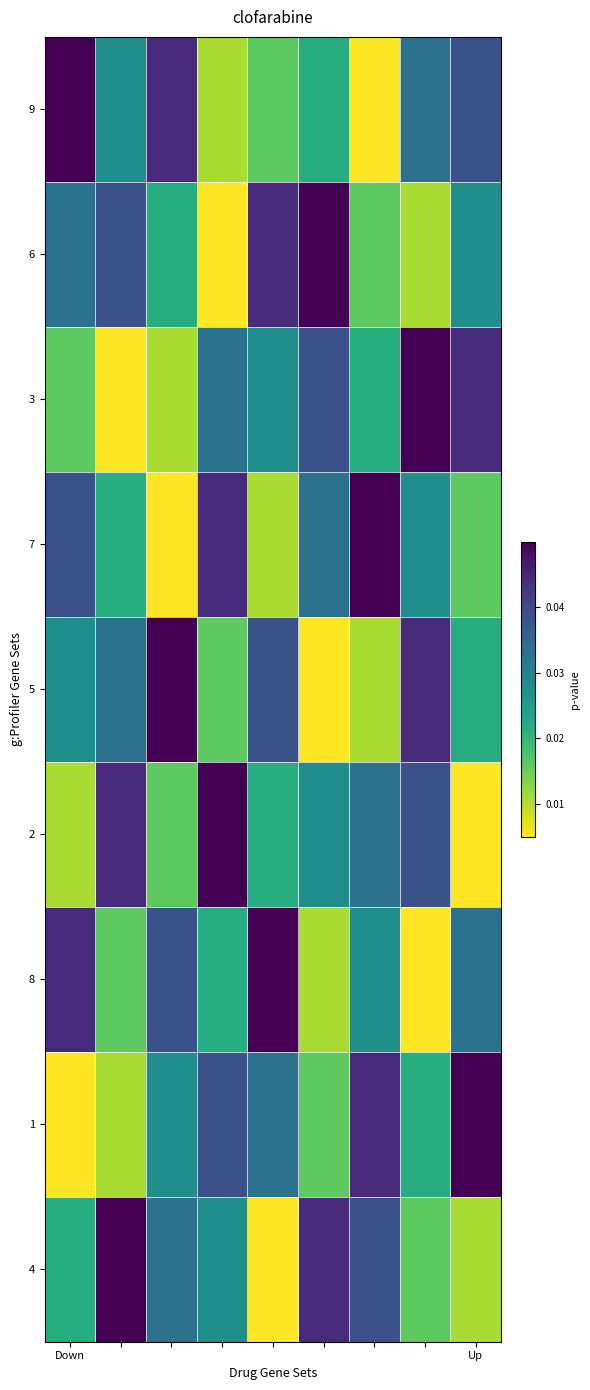

How many series are shown in this chart?

9